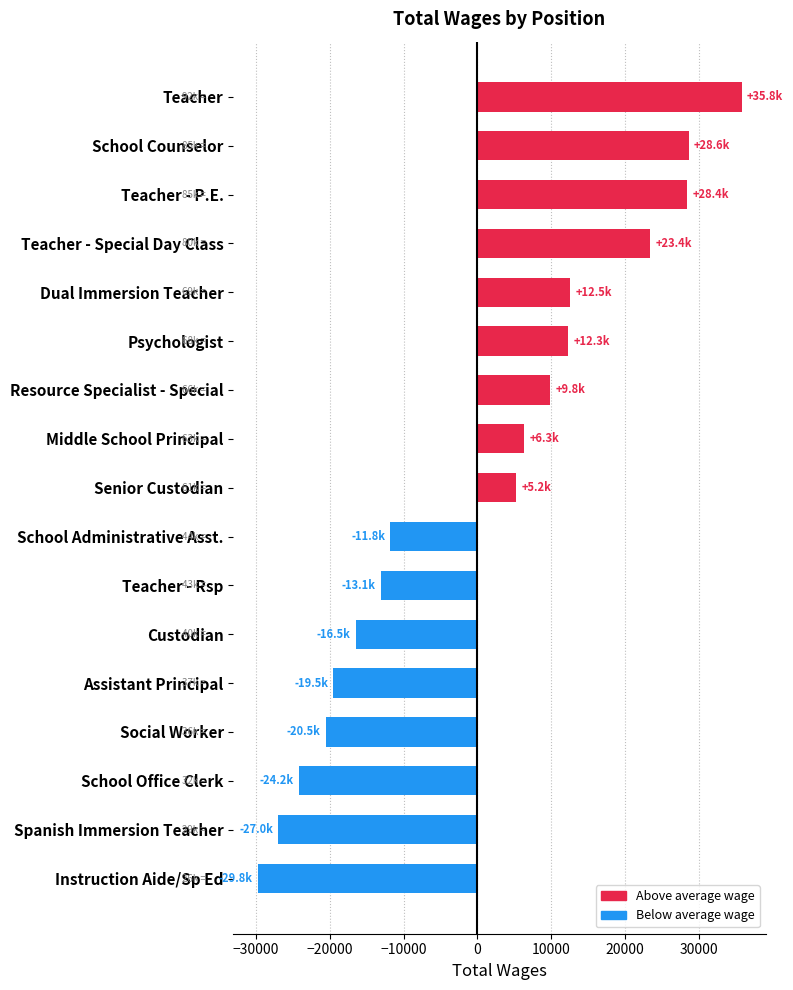

Is it true that the value at Senior Custodian is 2493.6?

False